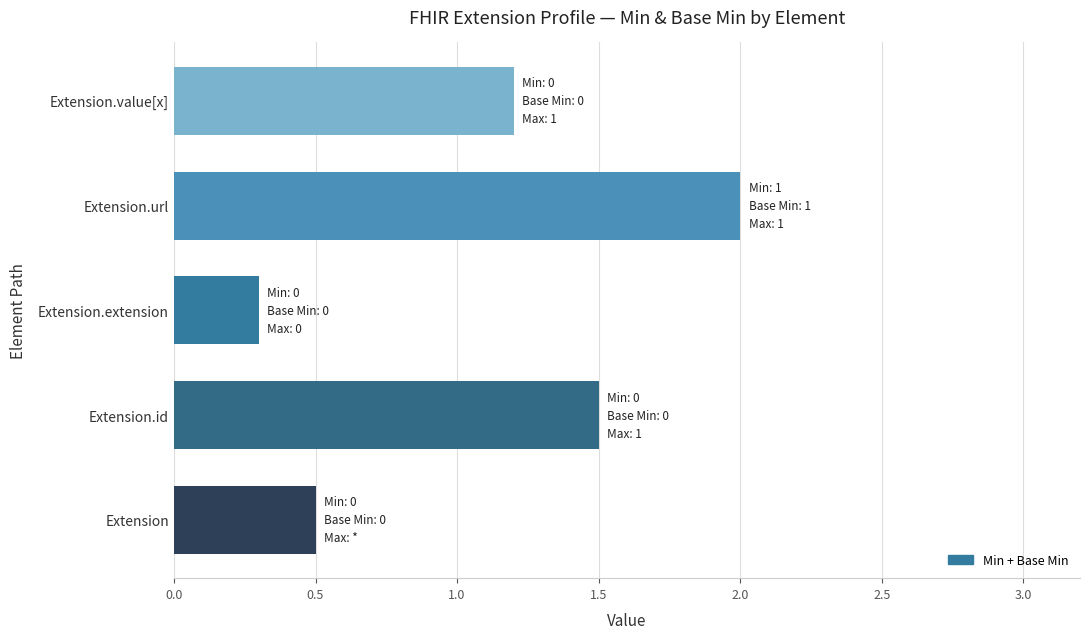

Reading bottom to top, extract all data points from this chart.

0.5	1.5	0.3	2.0	1.2